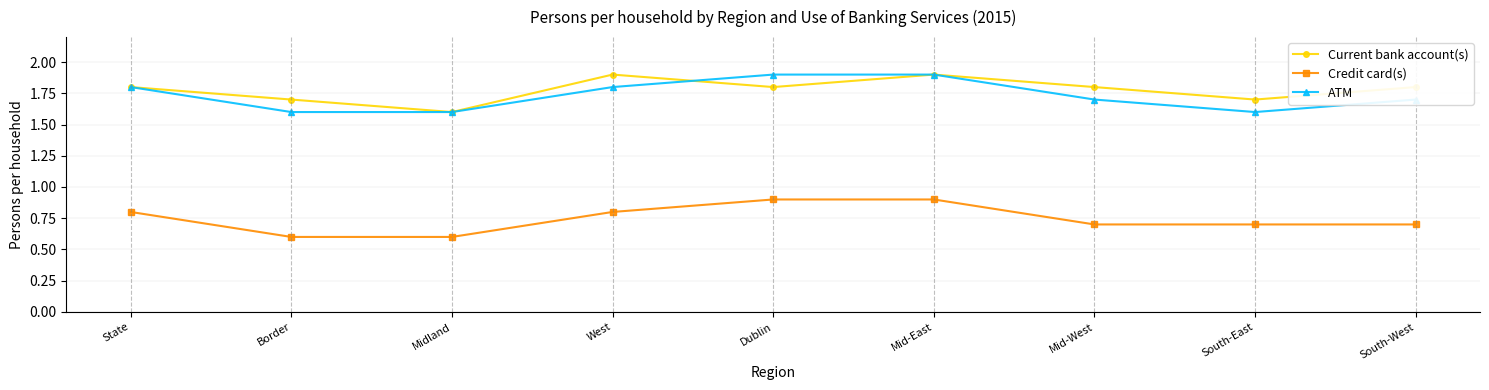

True or false: ATM has a value of 1.9 at Mid-East.

True